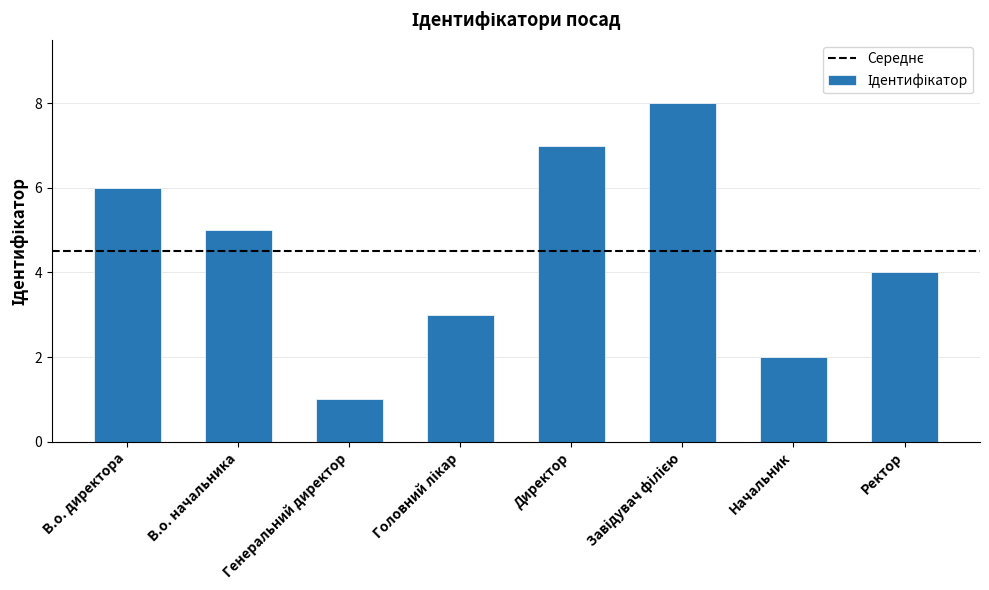

Does the chart contain any negative values?

No